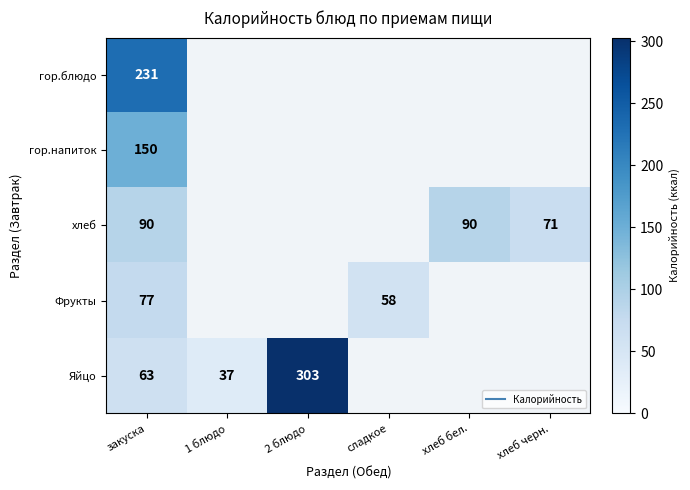

True or false: Яйцо has a value of 65.3 at 1 блюдо.

False